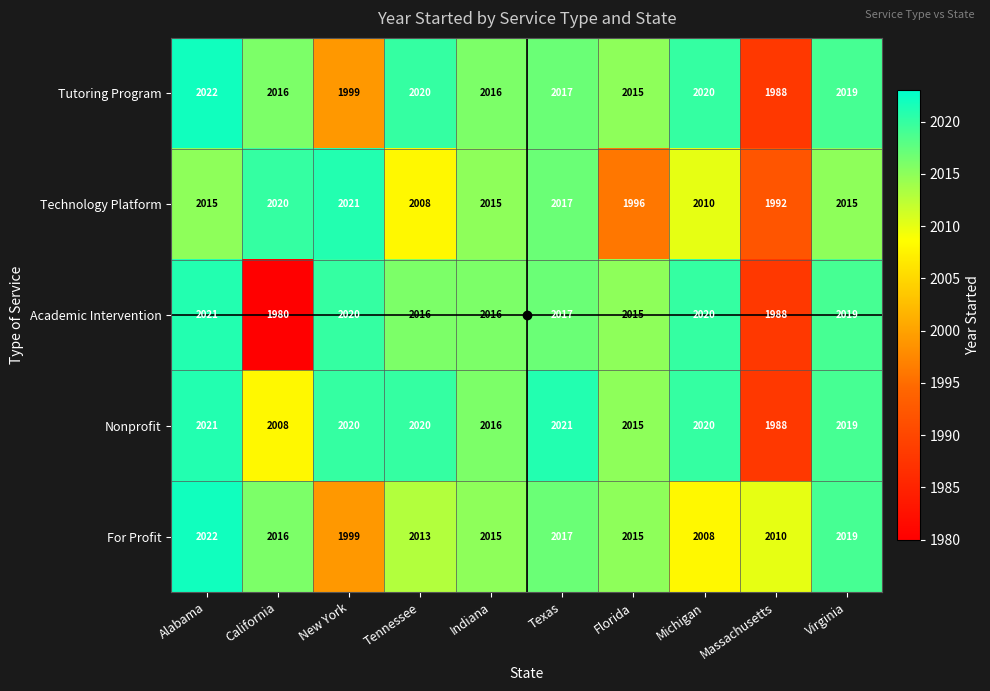

How many categories are shown in the chart?

10